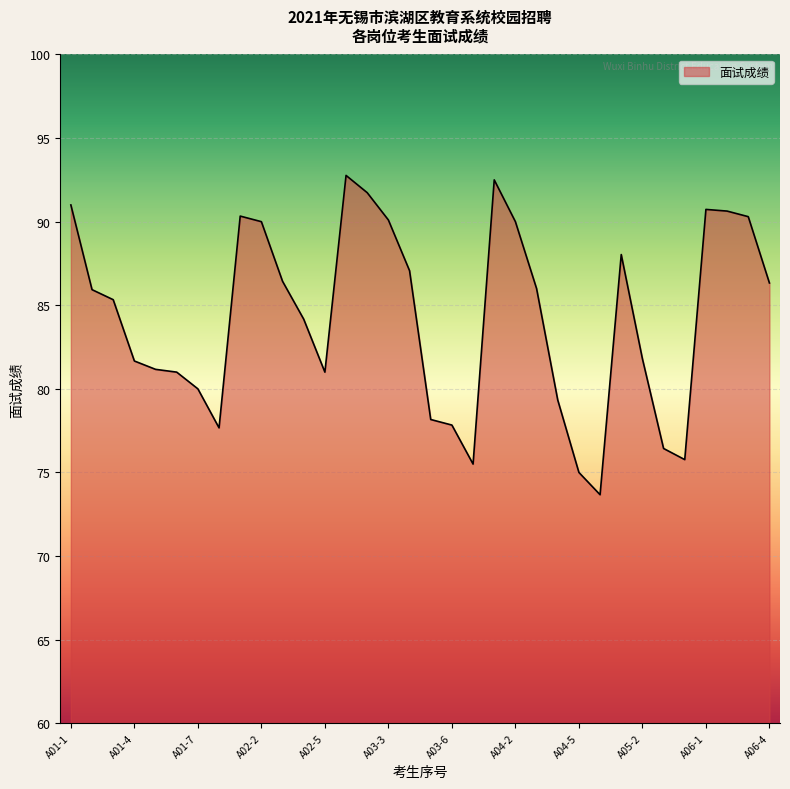

What is the maximum value shown in the chart?

92.8